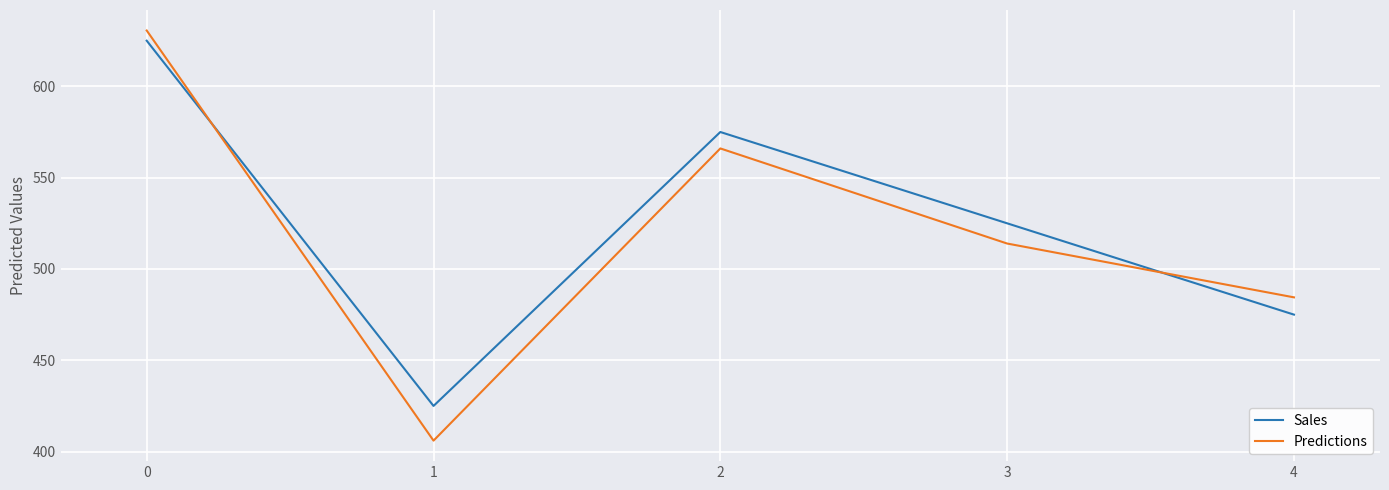

What is the difference between the maximum and second lowest values in the Predictions series?

146.1